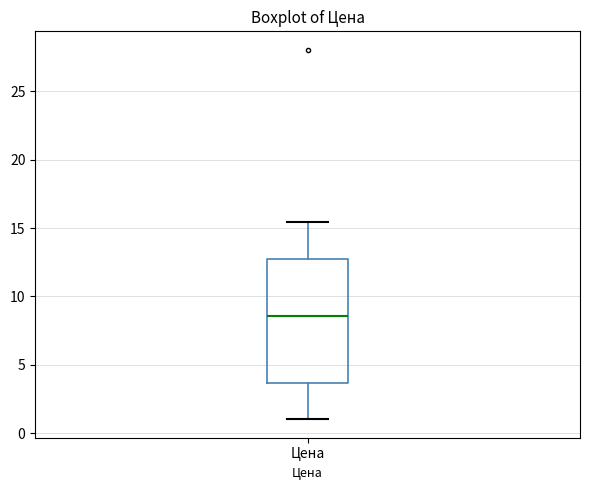

Read this box plot against the y-axis: the position of the median line, the range covered by the box, and the ends of both whiskers. The values are not printed on the chart, so give them approximately, as read against the axis.

median 8.5, box 3.5 to 12.5, whiskers 1.0 to 15.5